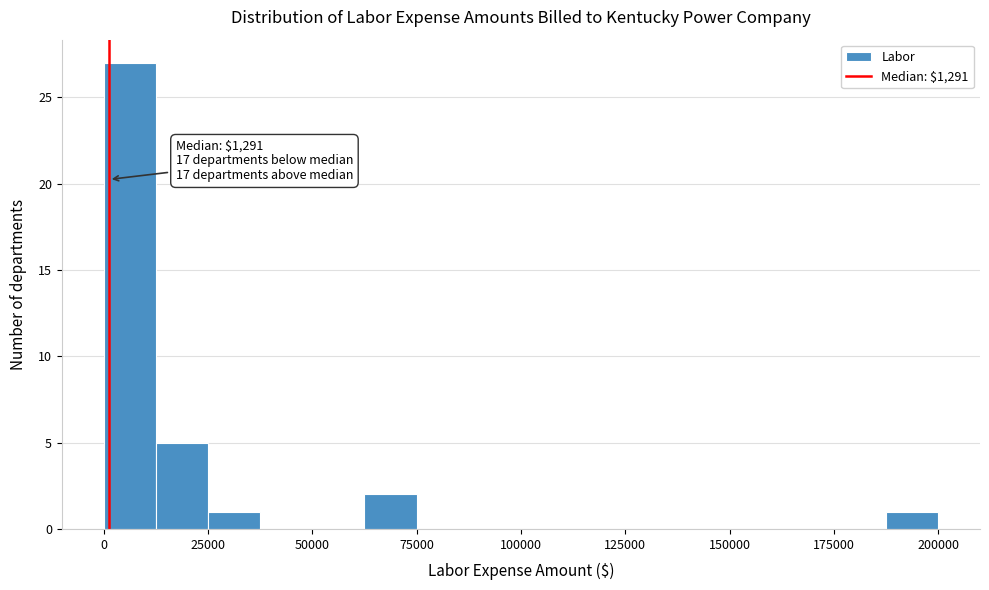

Around what value on the x-axis is the tallest bar? Give the approximate position of its centre, as read against the axis.

5000